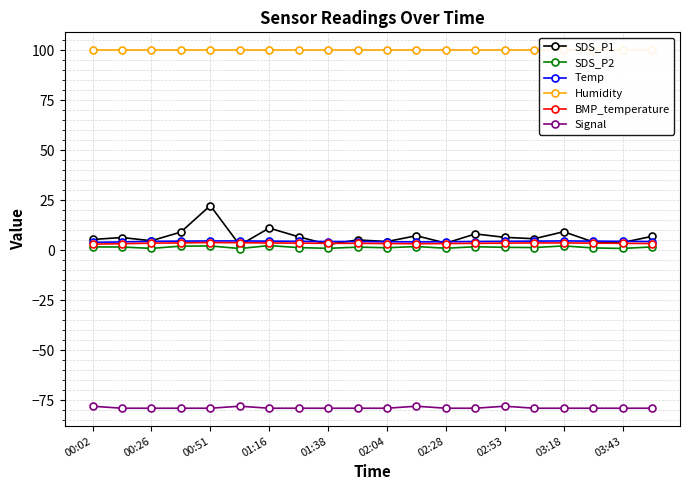

What is the lowest value of the Signal series?

-79.0